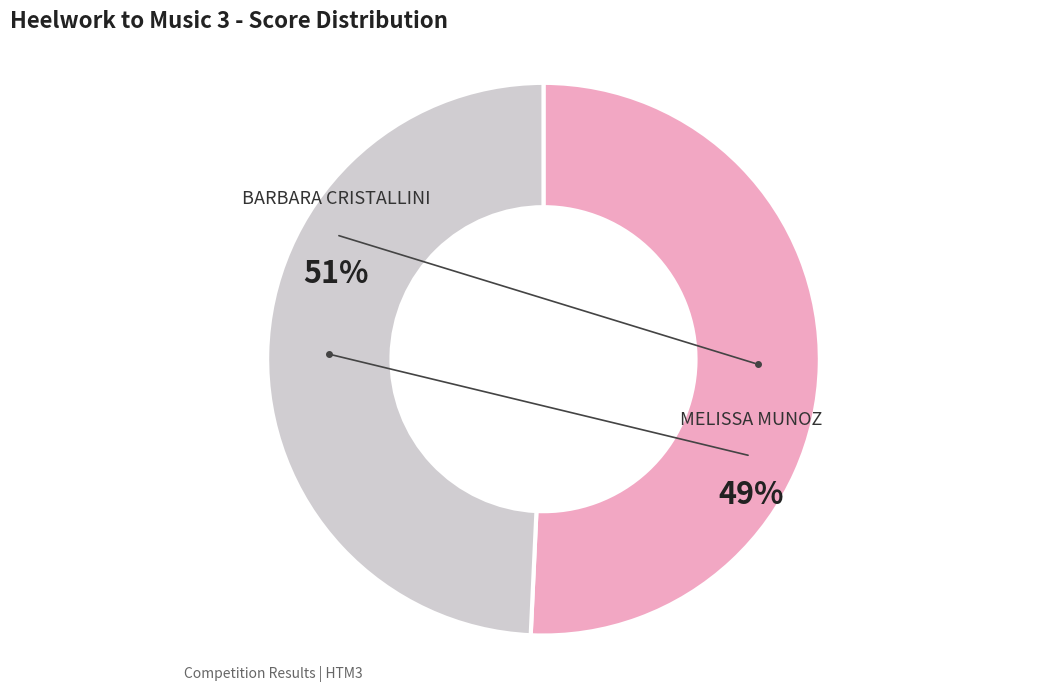

Rank the categories by value from lowest to highest.

MELISSA MUNOZ, BARBARA CRISTALLINI